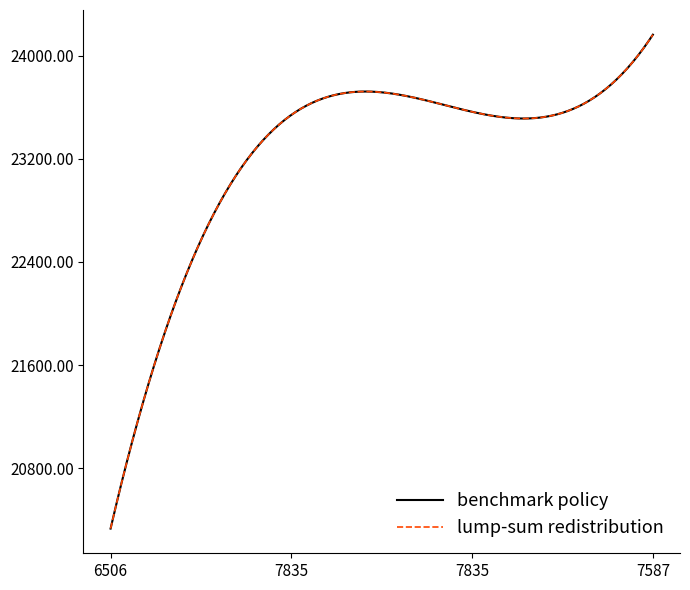

Does the chart have visible grid lines?

No